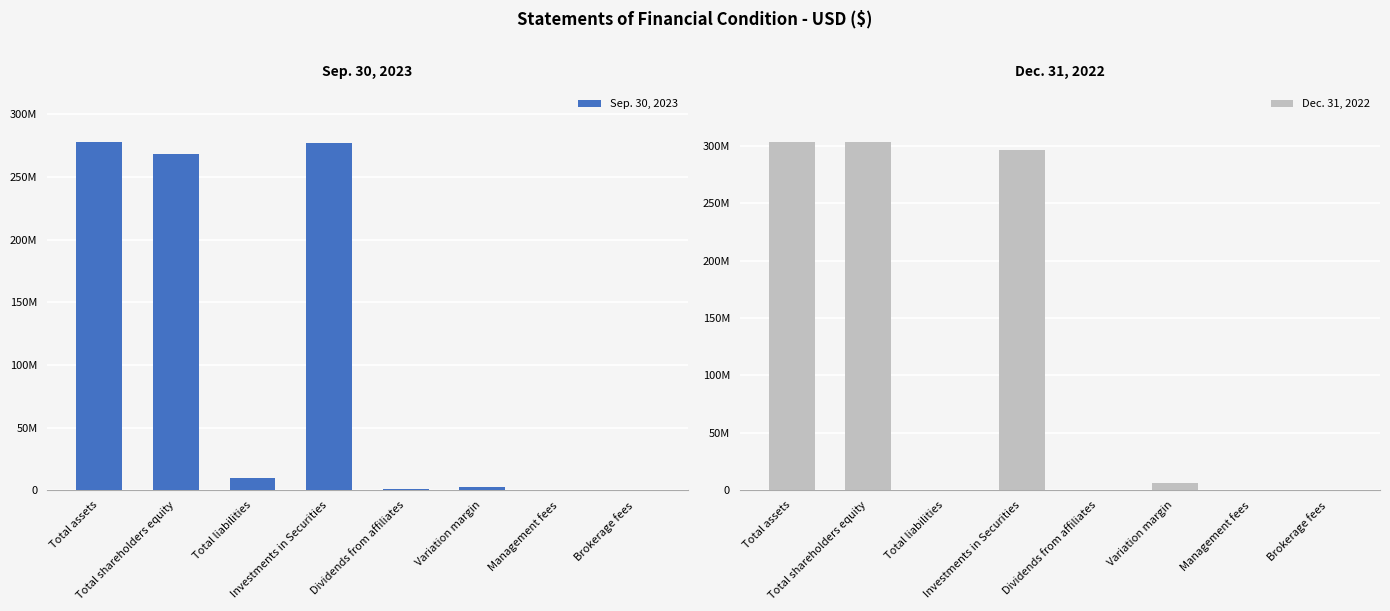

List the series in order of their peak value, highest first.

Dec. 31, 2022, Sep. 30, 2023